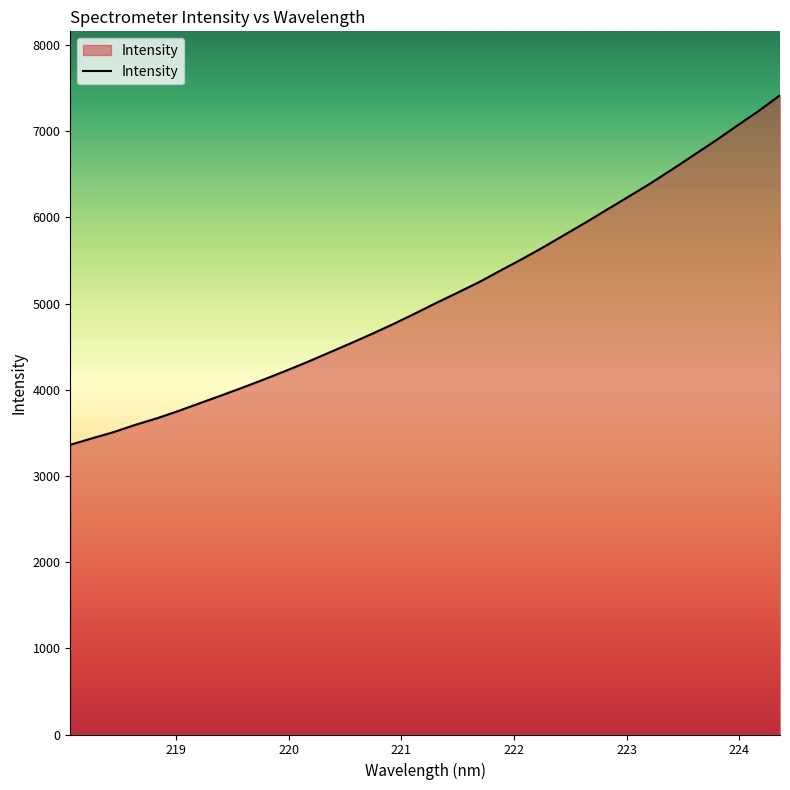

What is the maximum value shown in the chart?

7416.1